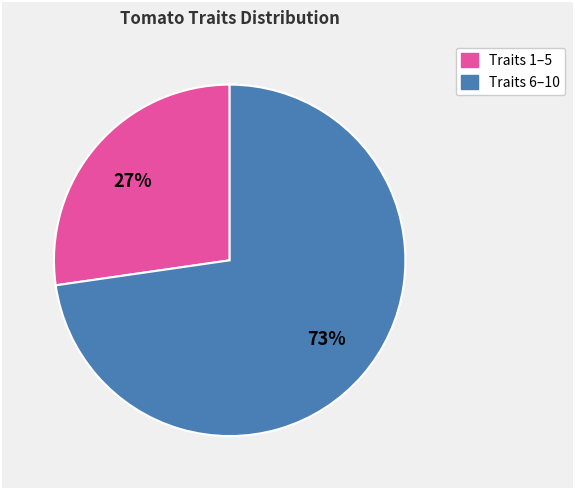

Does any single category account for the majority?

Yes